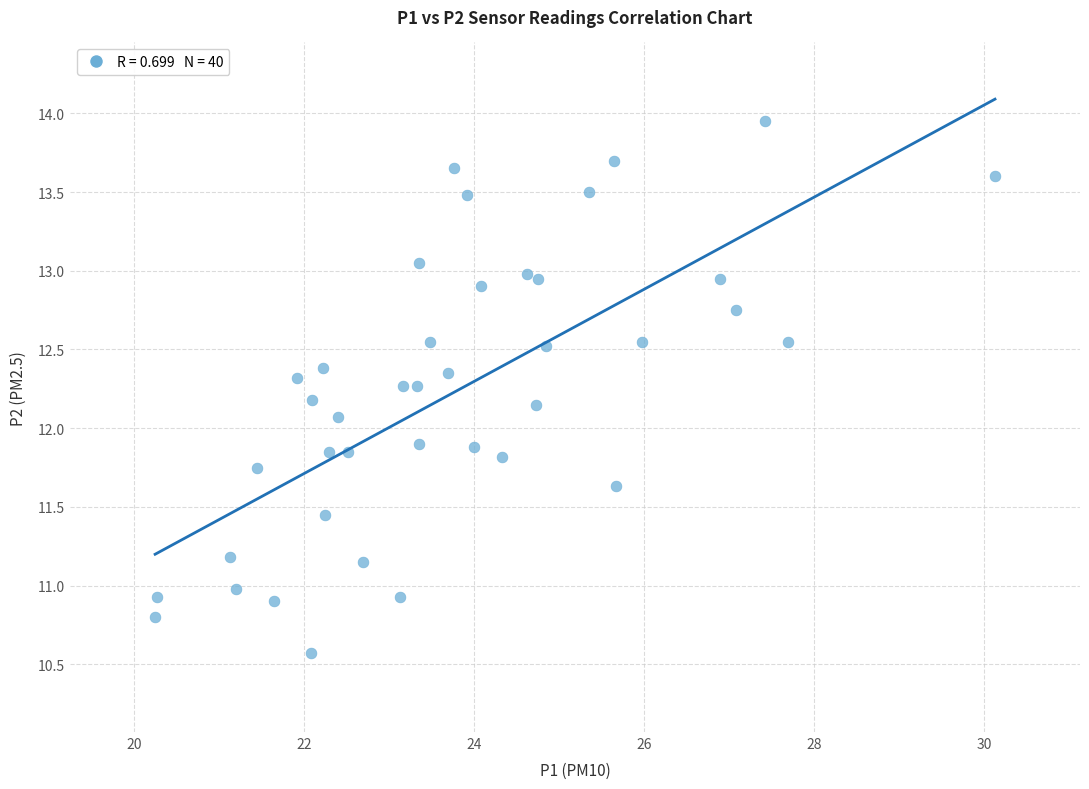

What is the range of X values (max minus min)?

9.9